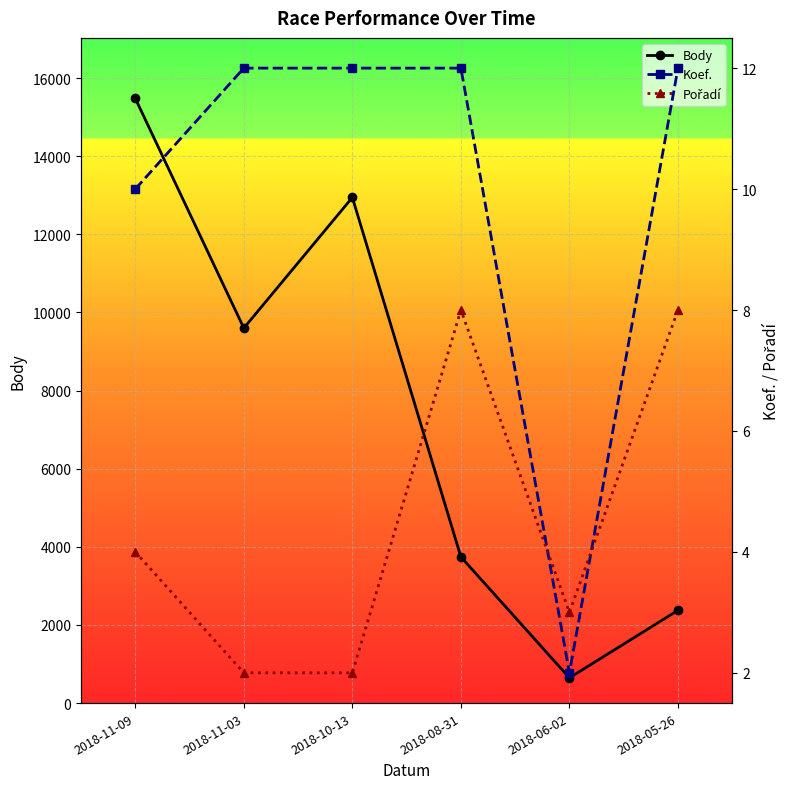

At which label does Body first exceed 9600?

2018-11-09